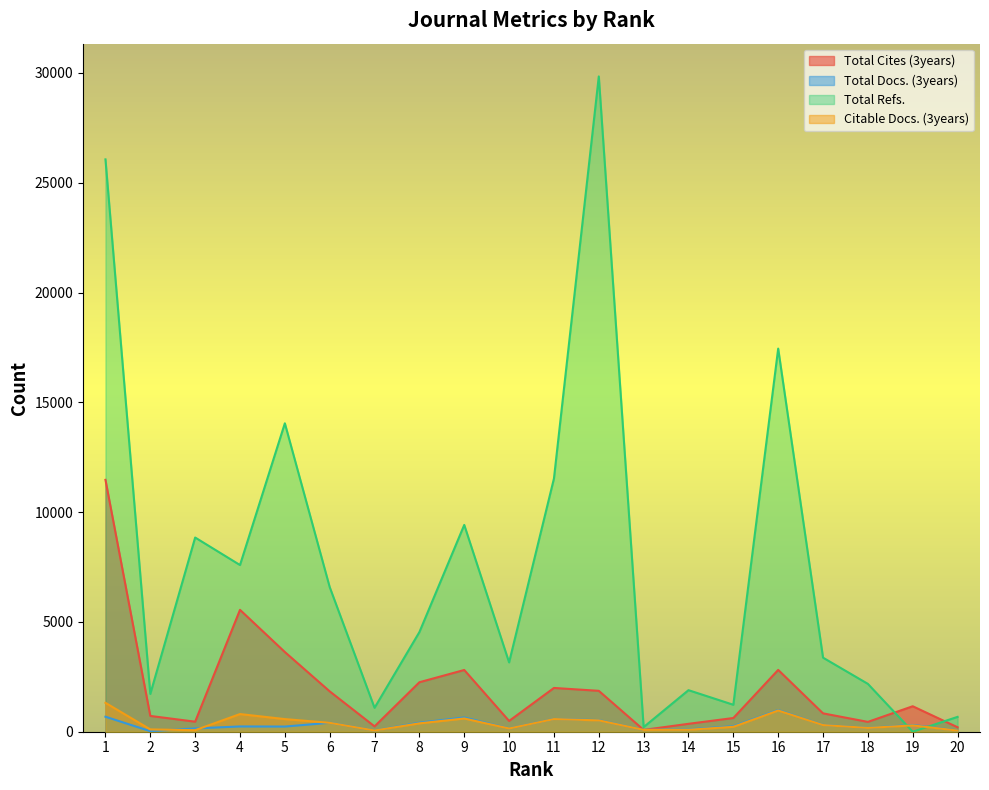

How many series are shown in this chart?

4